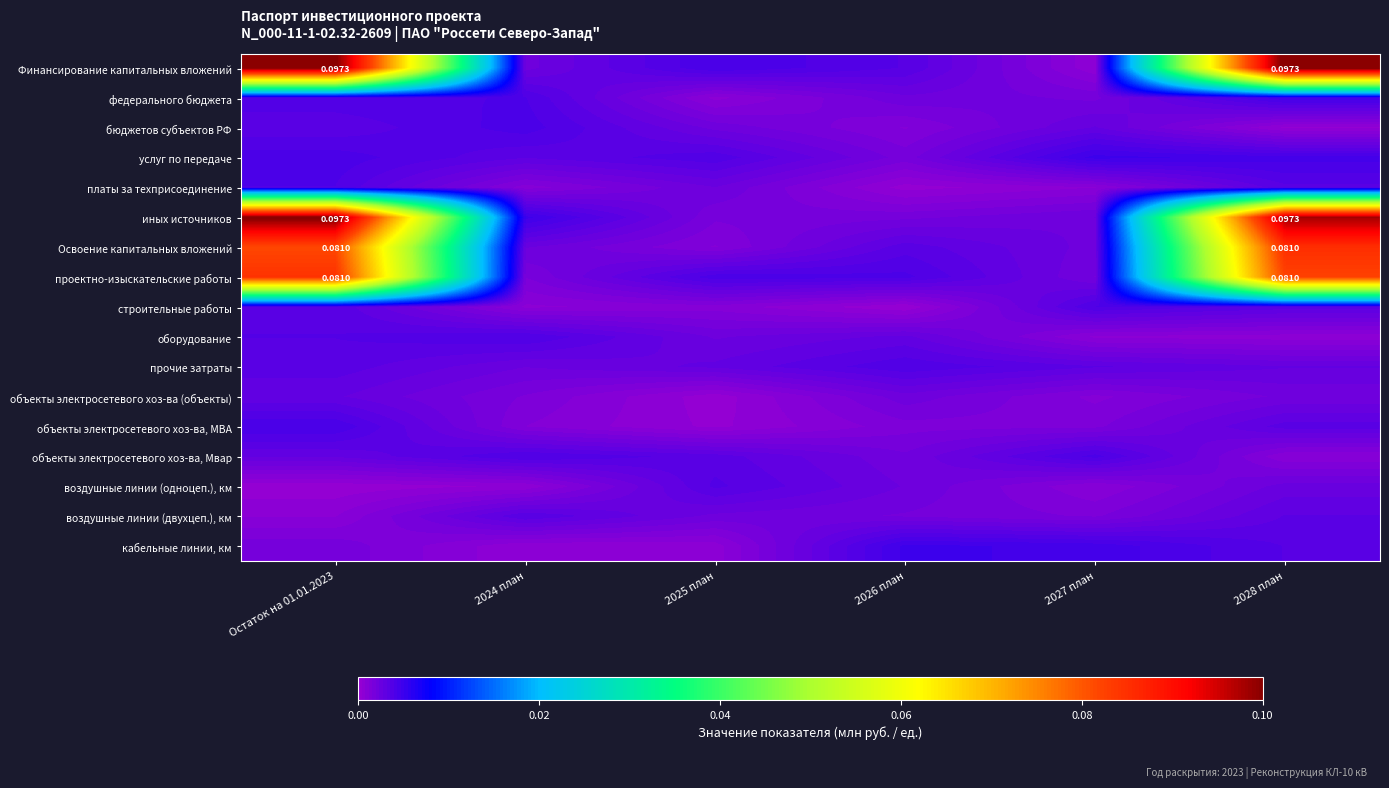

List the labels in order of иных источников value, largest first.

Остаток на 01.01.2023, 2028 план, 2024 план, 2027 план, 2026 план, 2025 план